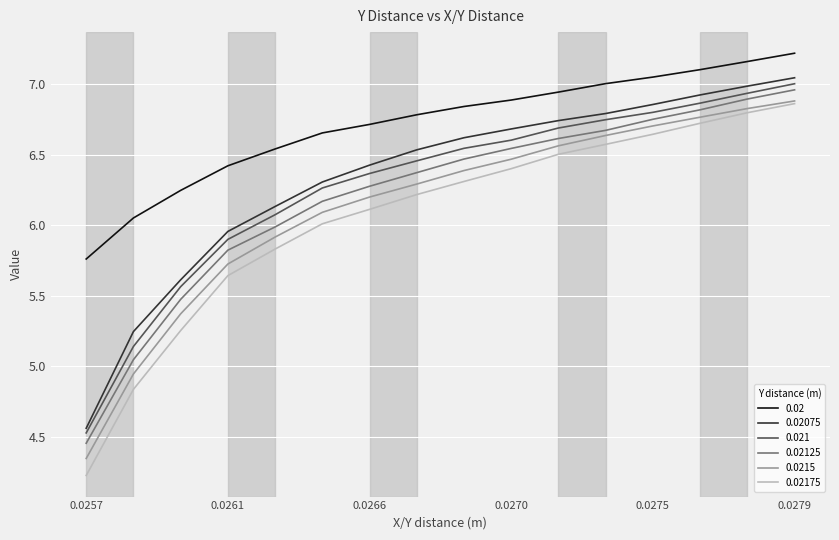

True or false: 0.02075 and 0.02175 cross at least once.

False